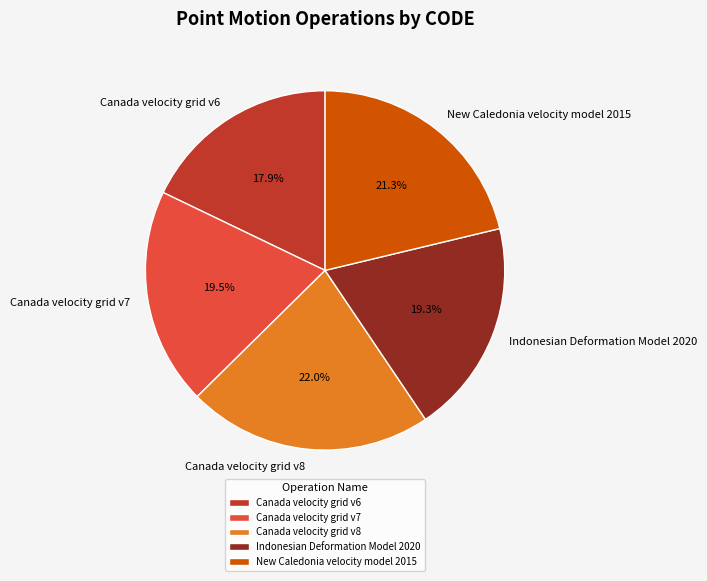

To the nearest percent, what is the combined percentage of New Caledonia velocity model 2015 and Canada velocity grid v6?

39%